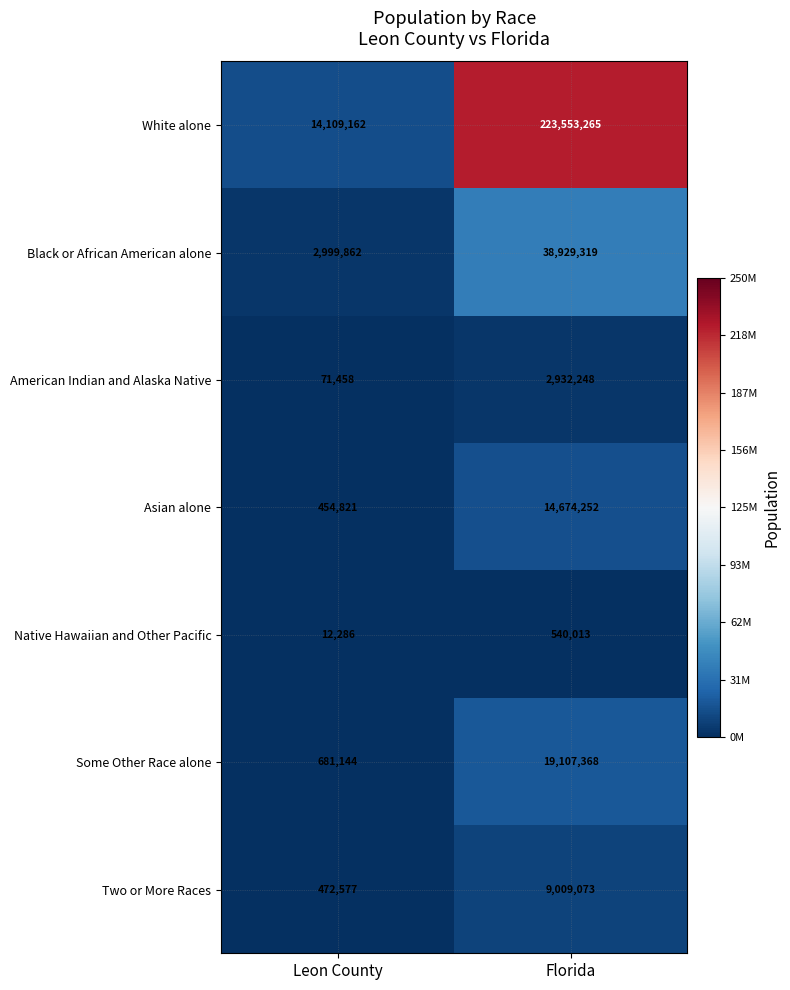

At which category does the chart reach its minimum across all series?

Leon County